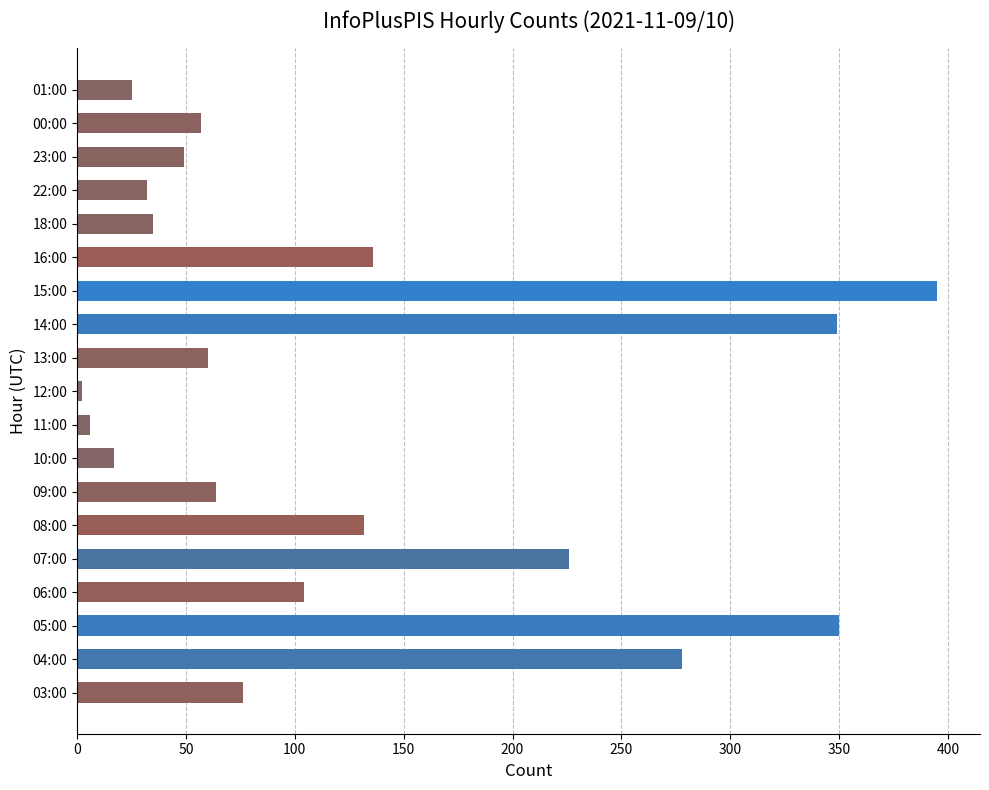

What is the change in value from 09:00 to 10:00?

-47